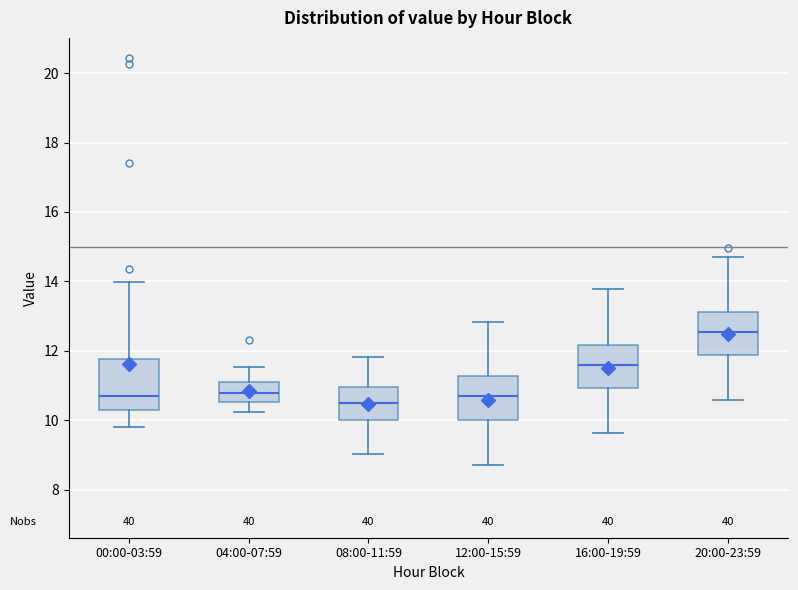

Where does the median line of the box for 20:00-23:59 sit on the y-axis? The values are not printed on the chart, so give them approximately, as read against the axis.

12.6